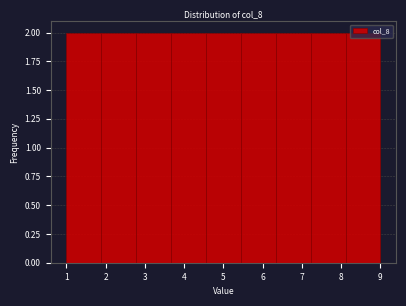

Reading left to right, transcribe this chart: for each bar, give the range it covers on the x-axis and its height. Neither the bar edges nor the heights are printed on the chart, so give them approximately, as read against the axes.

1.0 to 1.9: 2
1.9 to 2.8: 2
2.8 to 3.7: 2
3.7 to 4.6: 2
4.6 to 5.4: 2
5.4 to 6.3: 2
6.3 to 7.2: 2
7.2 to 8.1: 2
8.1 to 9.0: 2